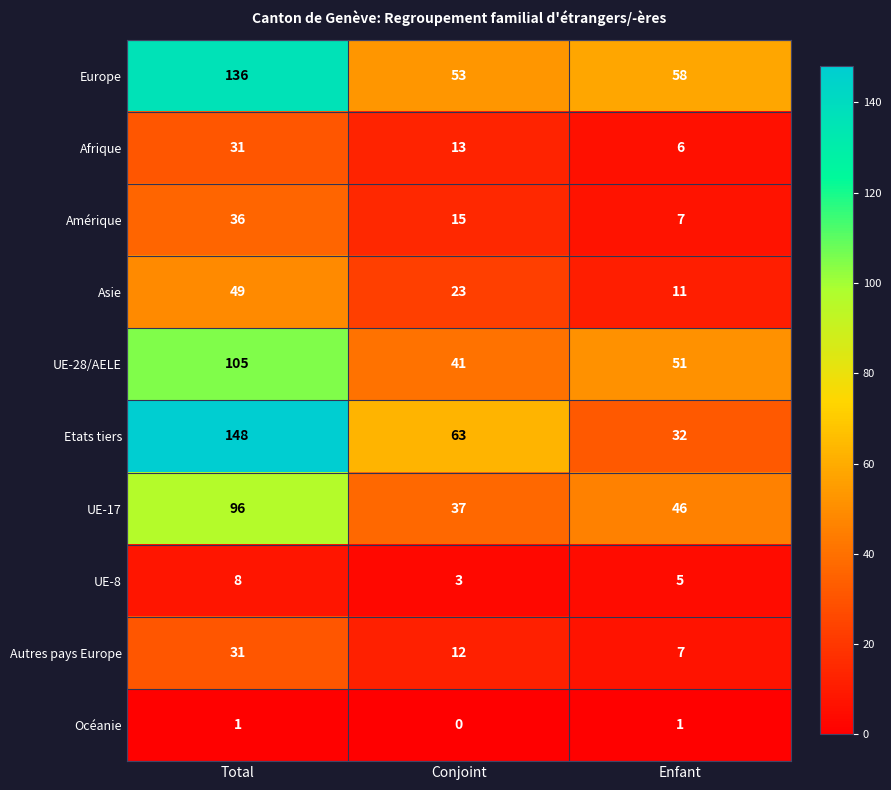

What is the average value of the Autres pays Europe series?

17